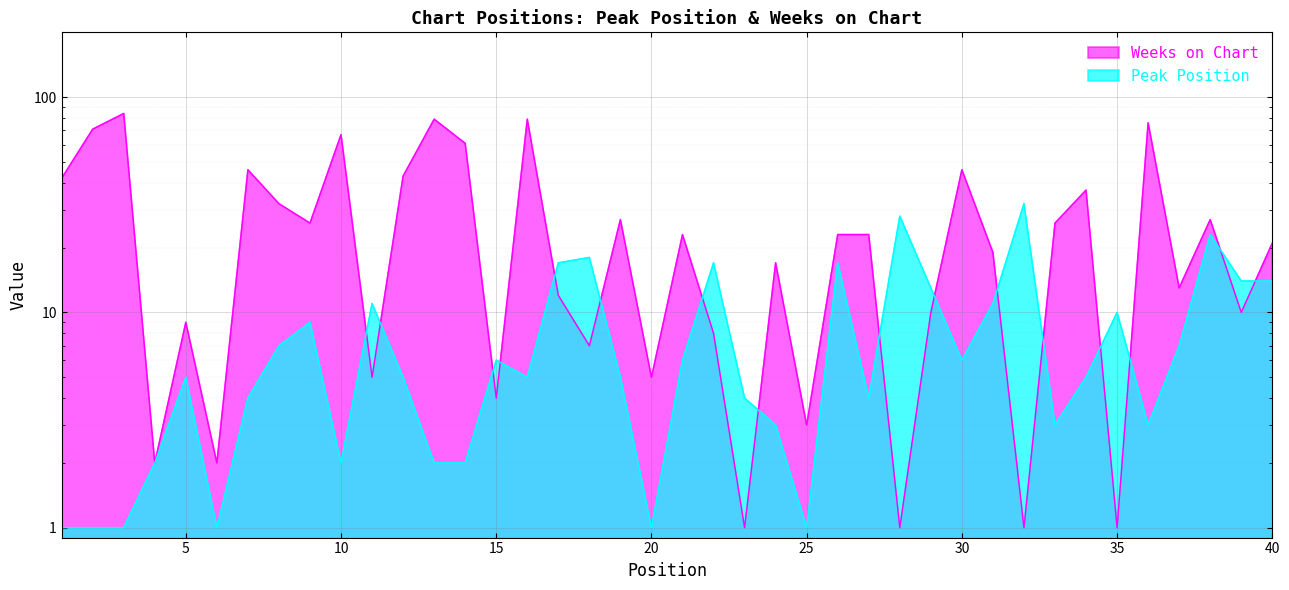

Rank the series by their average value, from lowest to highest.

Peak Position, Weeks on Chart